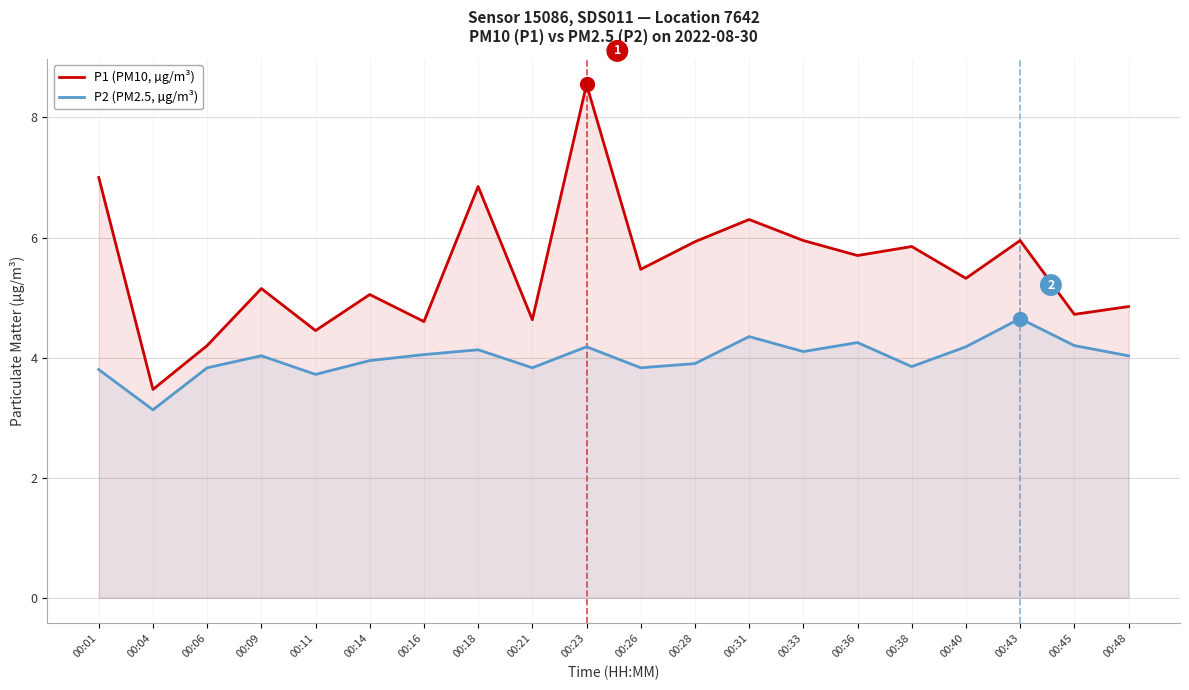

At which category is the sum across all series the highest?

00:23